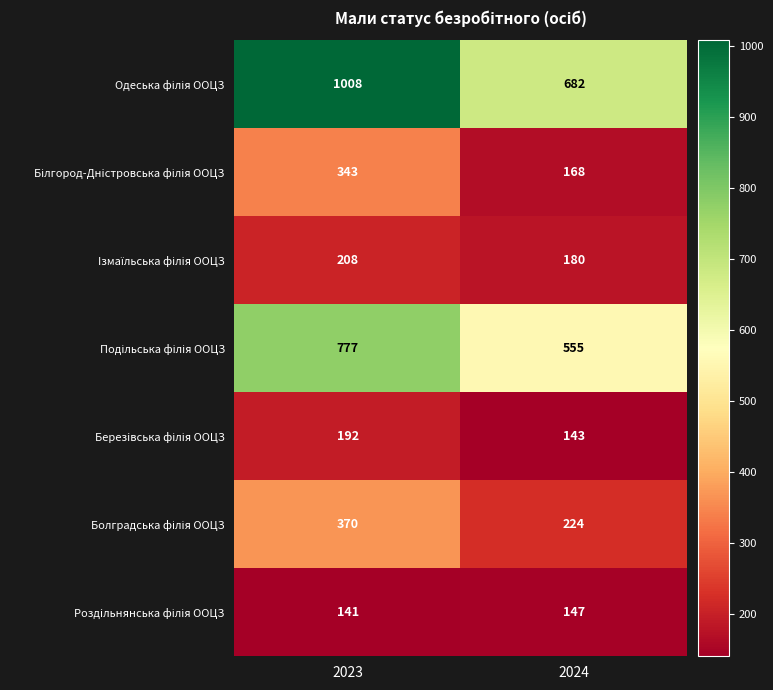

At which category is the sum across all series the highest?

2023